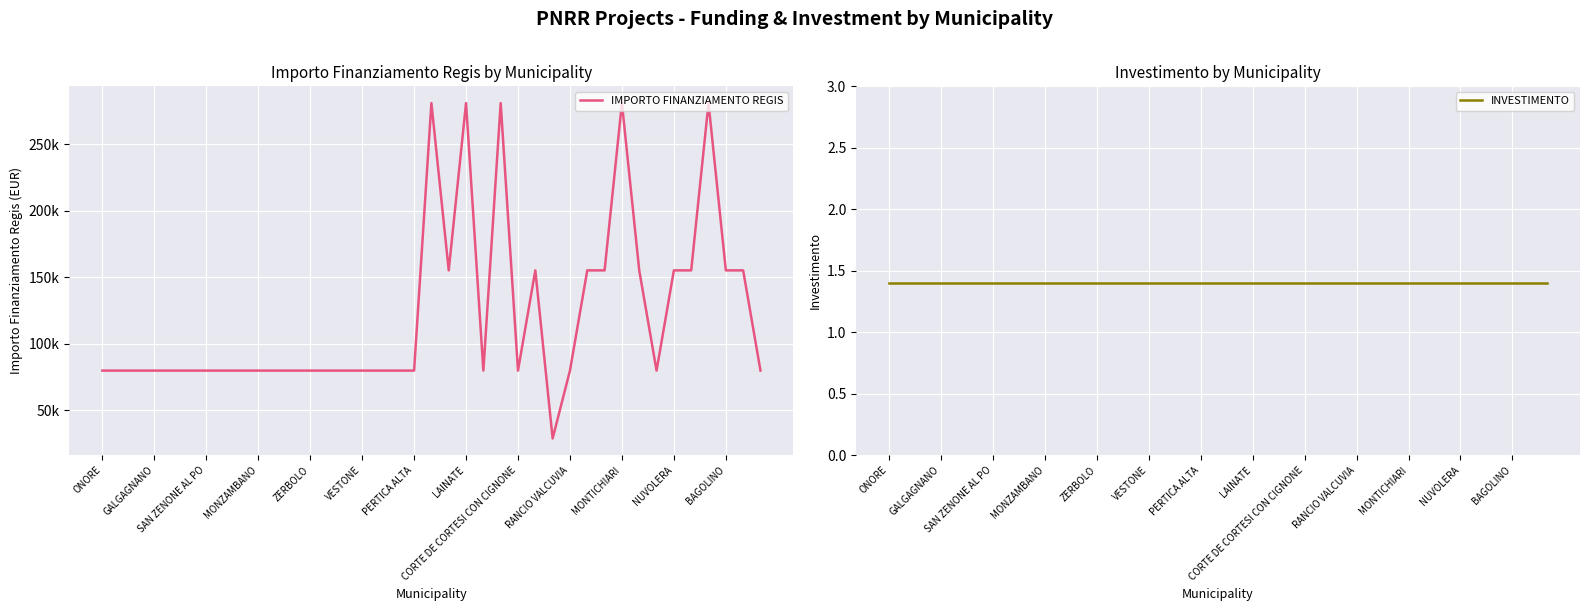

What is the difference between the maximum and minimum values in the IMPORTO FINANZIAMENTO REGIS series?

252030.0